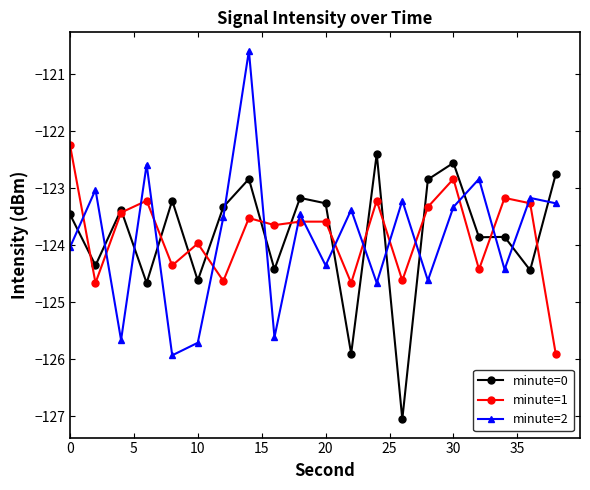

How many values in the minute=1 series exceed -123?

2